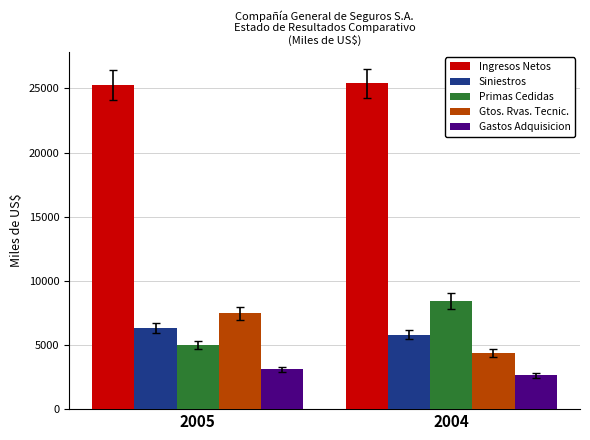

What is the sum of all Gastos Adquisicion values?

5744.5